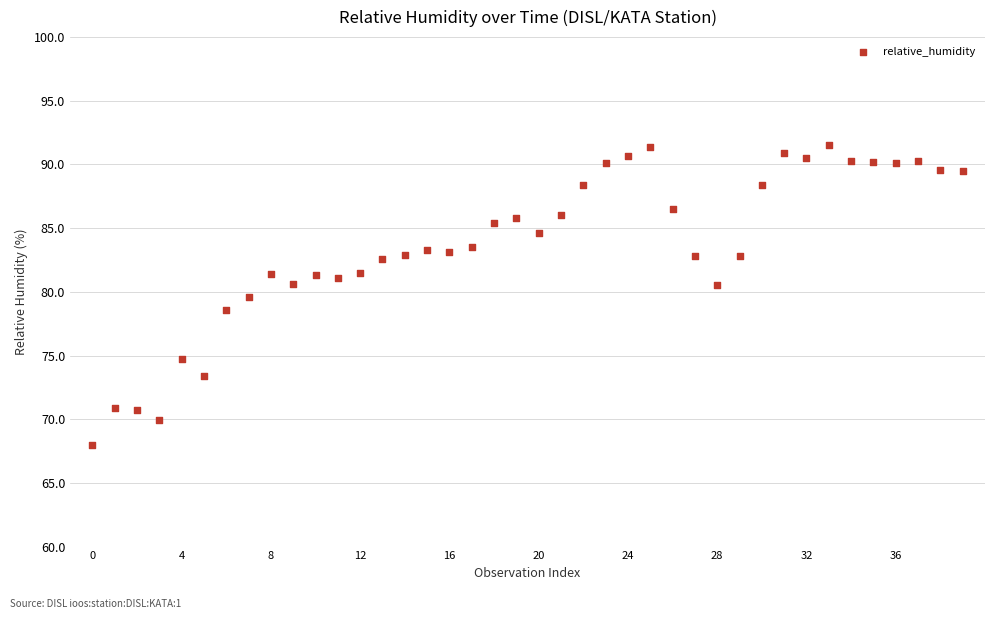

What is the range of Y values (max minus min)?

23.5